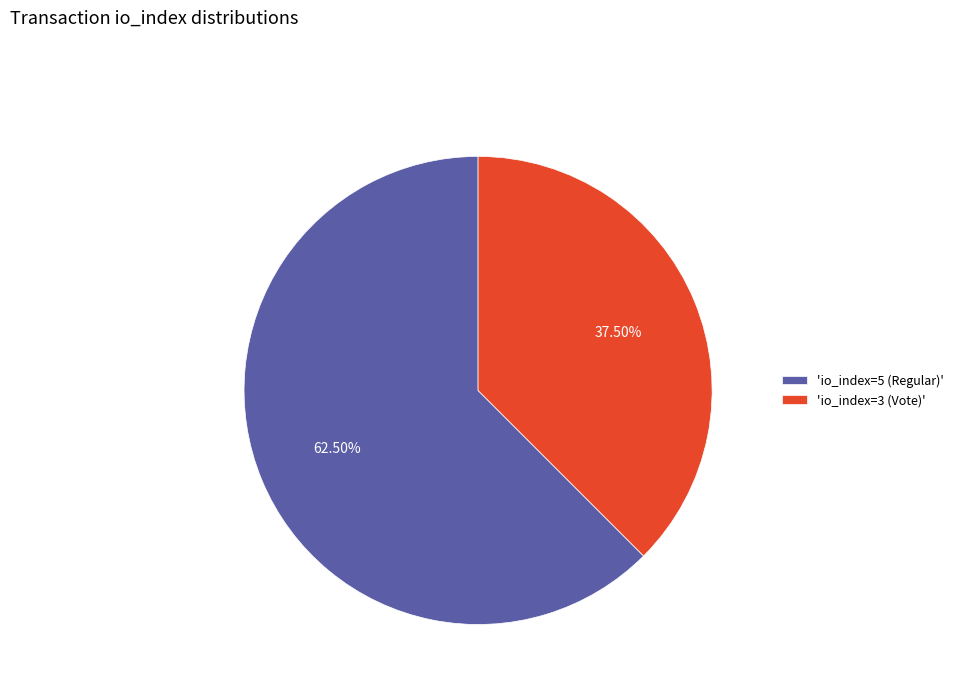

What is the majority slice?

'io_index=5 (Regular)'